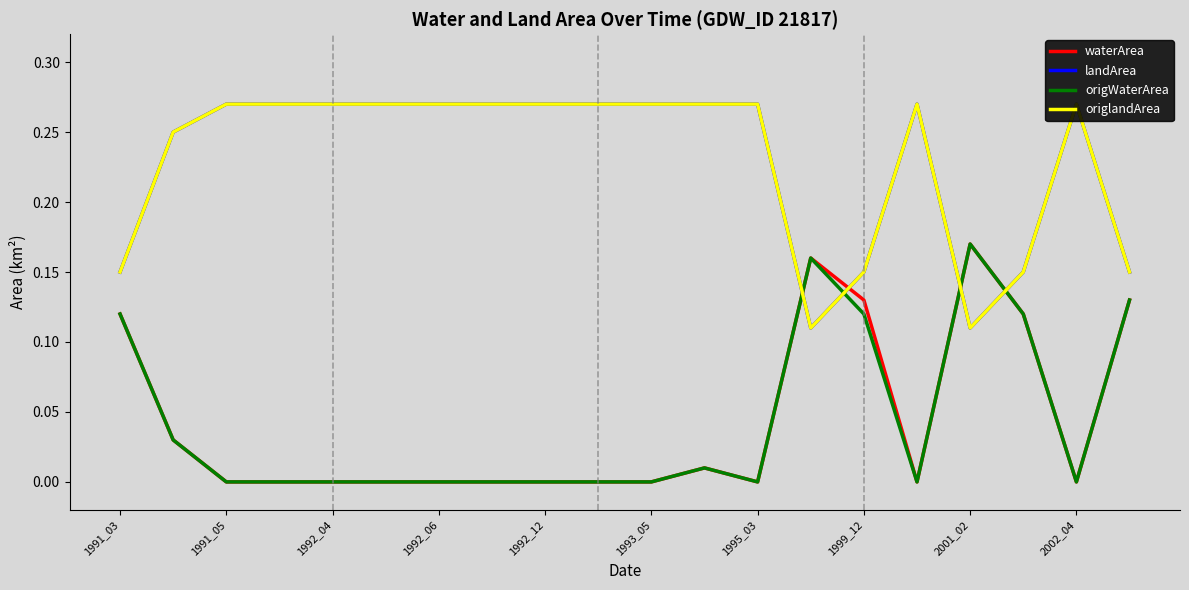

Is this an area chart (filled region under the line)?

No